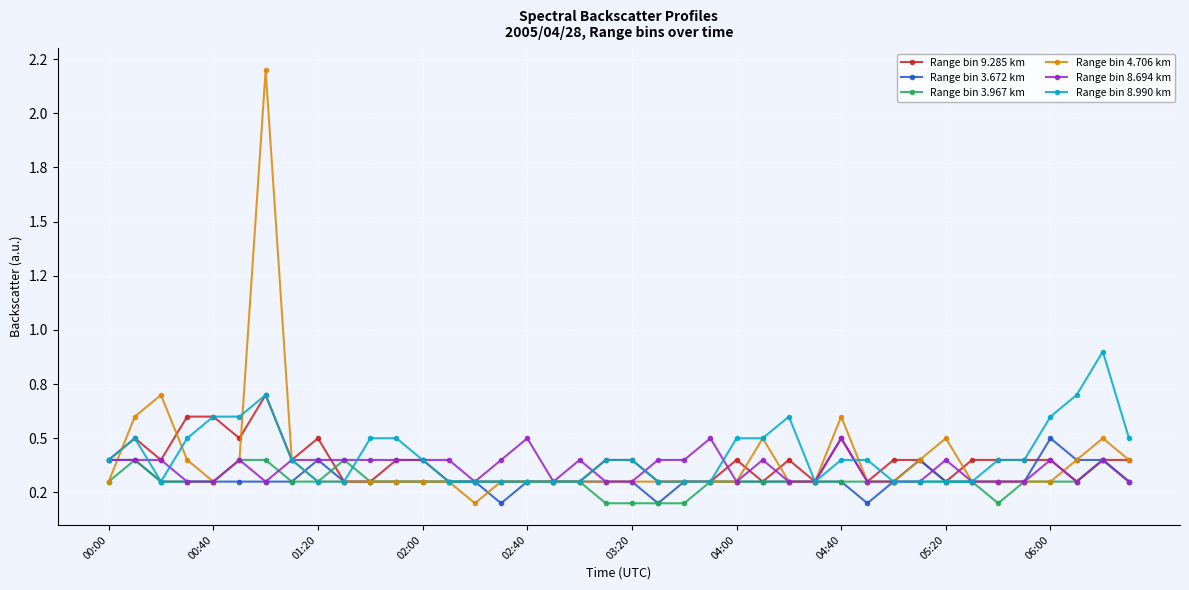

What are all the series names shown in the legend?

Range bin 9.285 km, Range bin 3.672 km, Range bin 3.967 km, Range bin 4.706 km, Range bin 8.694 km, Range bin 8.990 km